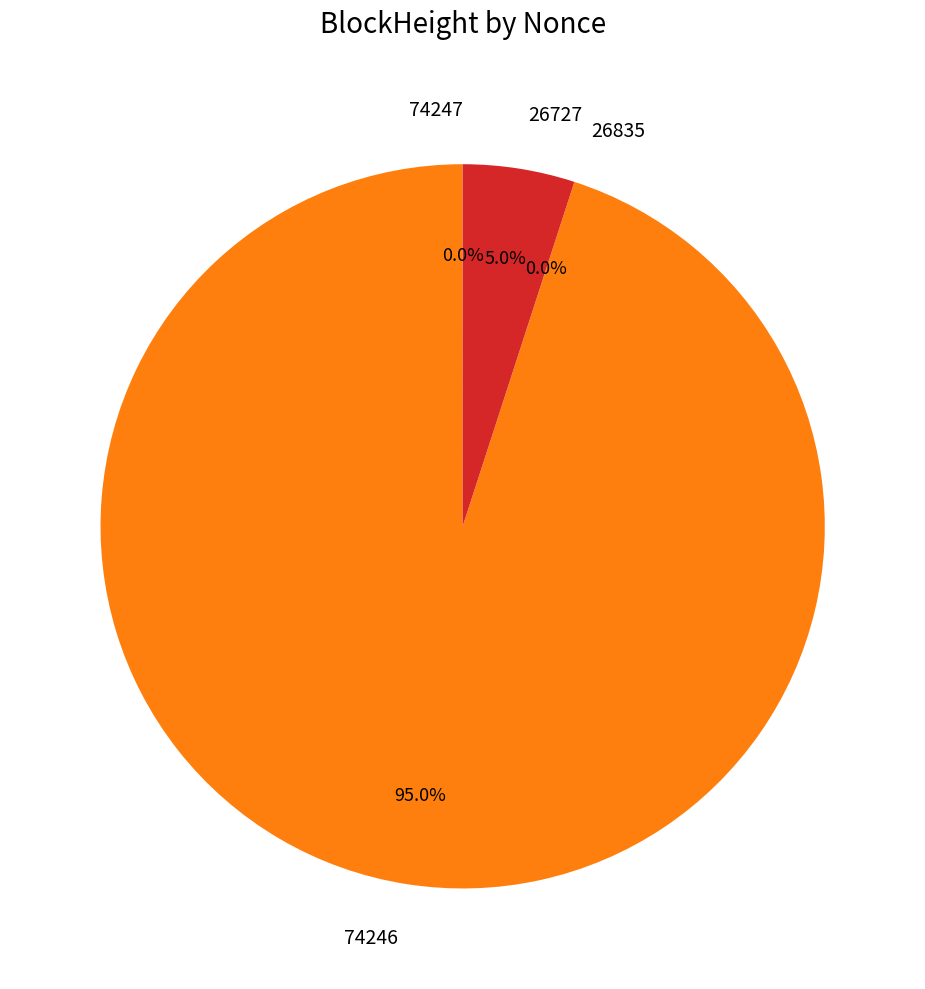

What is the change in value from 74246 to 26835?

-20345